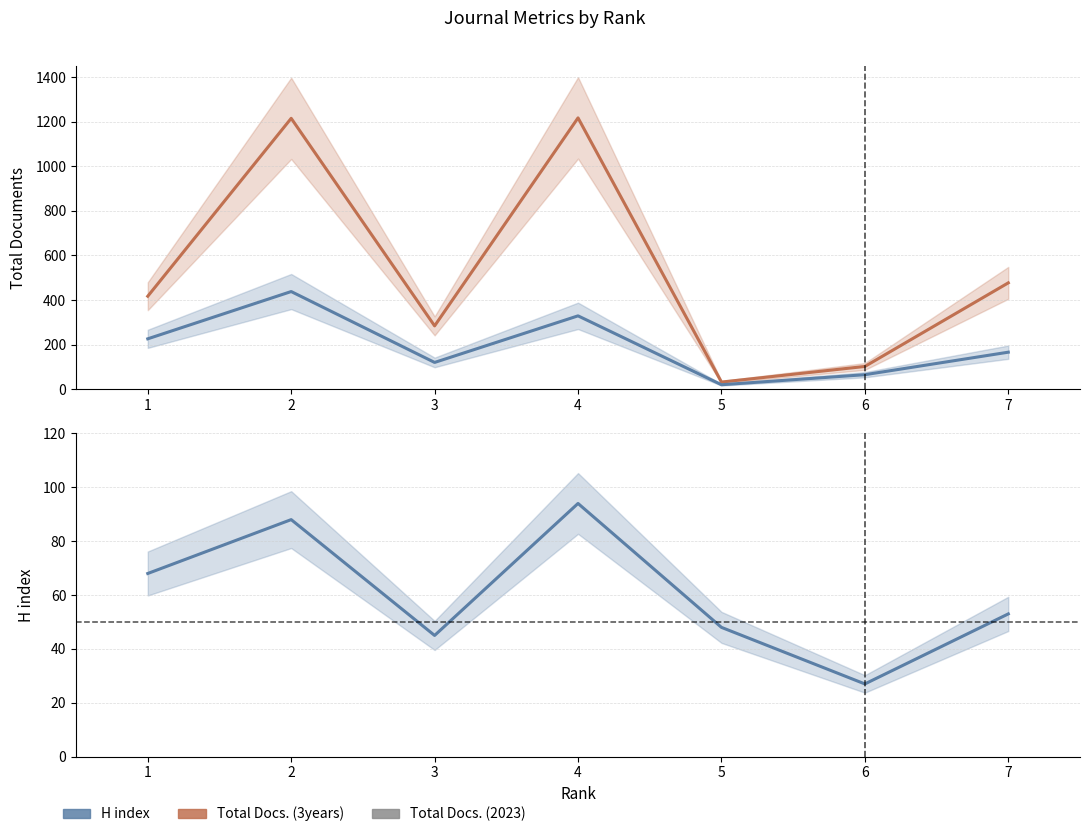

Which series changed the most between 1 and 3?

Total Docs. (3years)